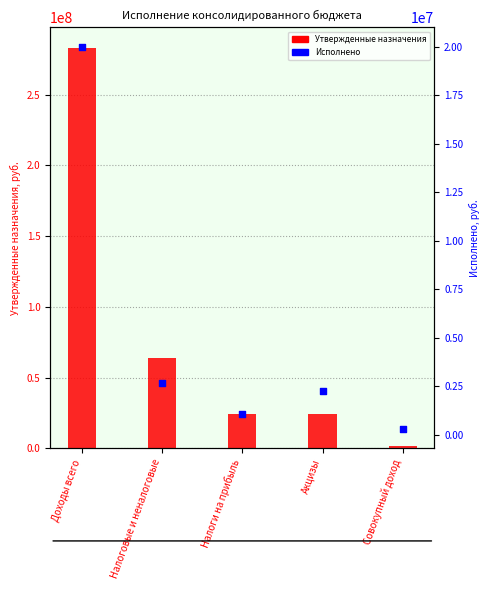

Which series contains the highest Y value?

Утвержденные назначения